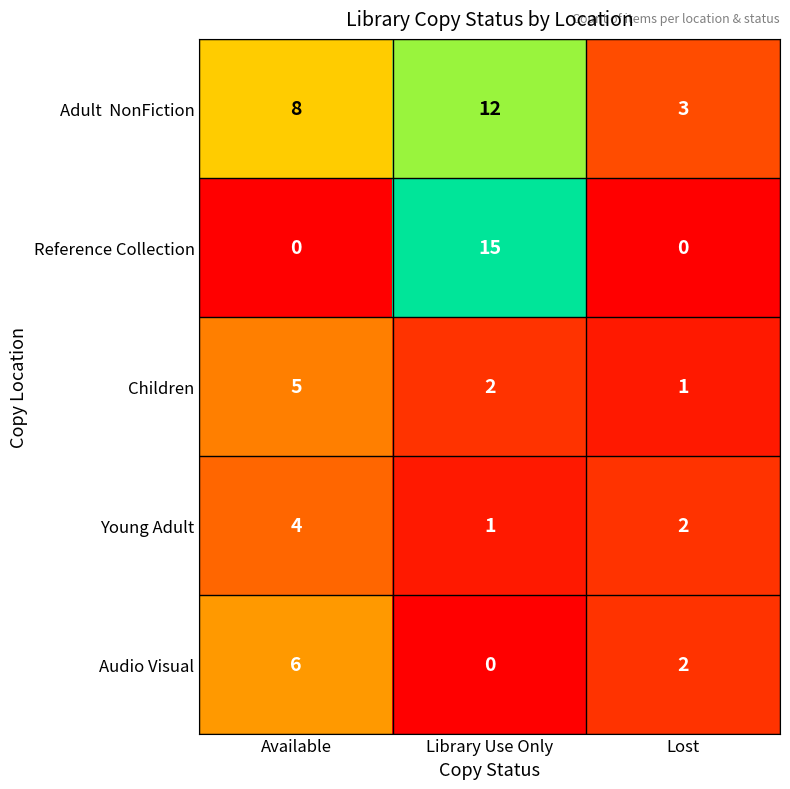

What is the sum of all Children values?

8